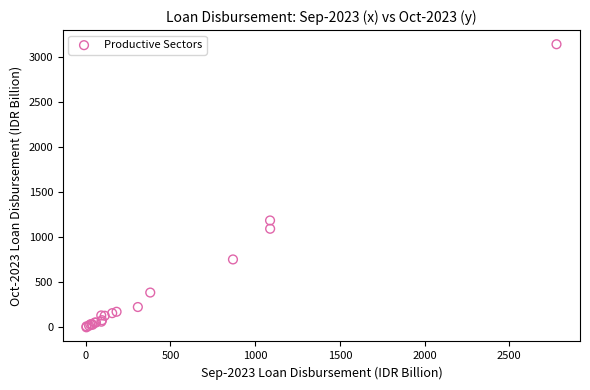

What Y value in the scatter plot is closest to 1568?

1184.5